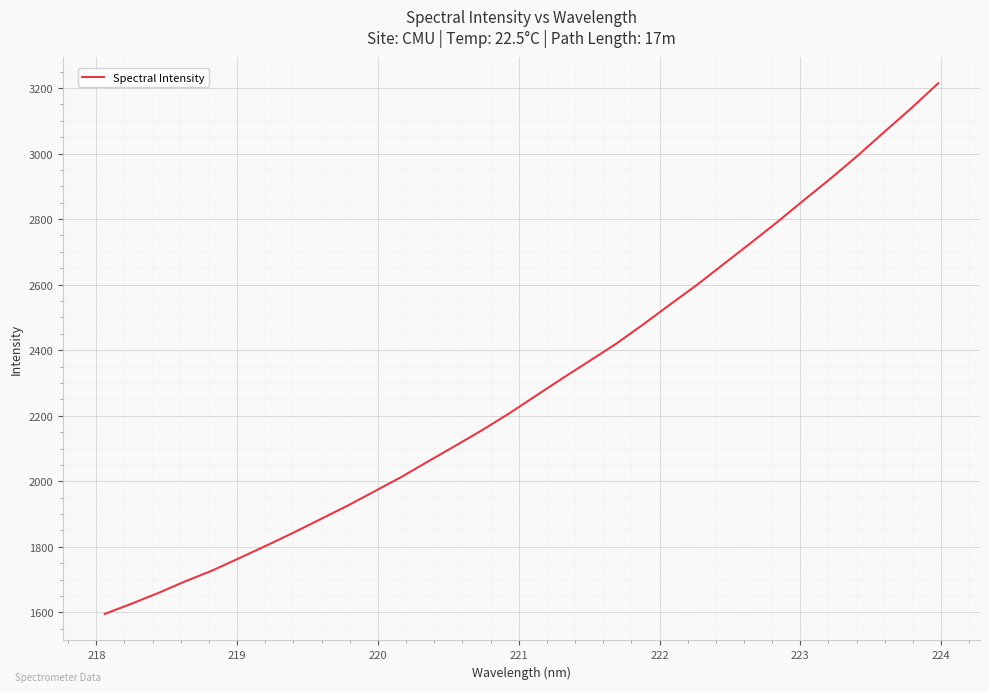

Count the number of categories in the chart.

32